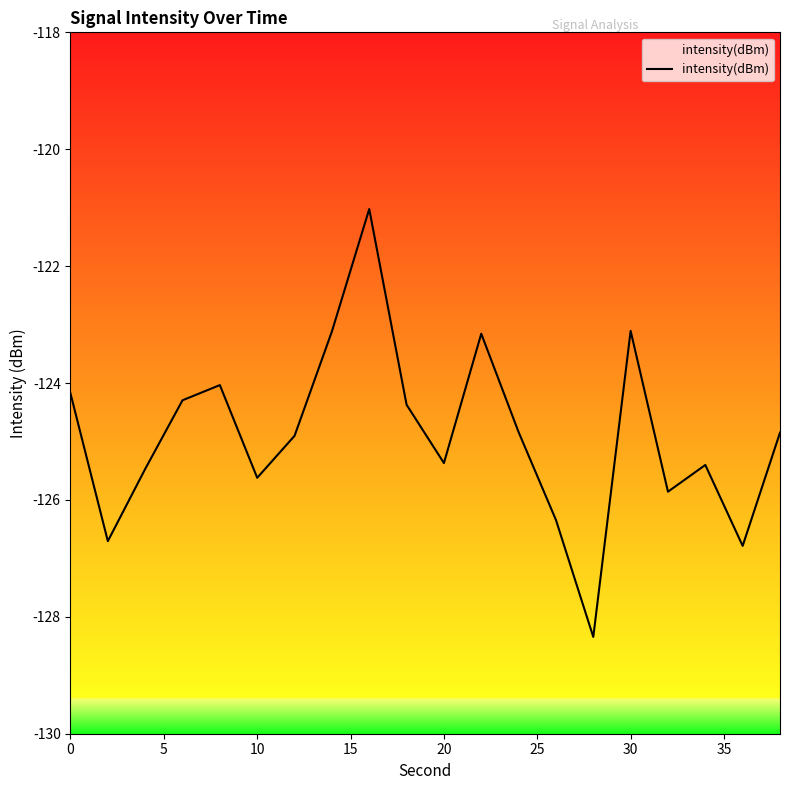

What is the greatest value displayed?

-121.0